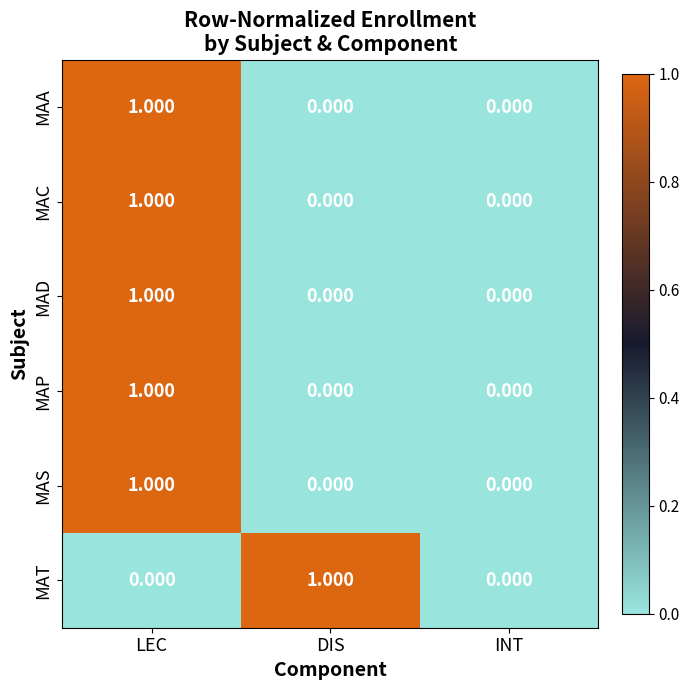

Reading right to left, extract all data points from this chart.

MAA: INT=0	DIS=0	LEC=1
MAC: INT=0	DIS=0	LEC=1
MAD: INT=0	DIS=0	LEC=1
MAP: INT=0	DIS=0	LEC=1
MAS: INT=0	DIS=0	LEC=1
MAT: INT=0	DIS=1	LEC=0